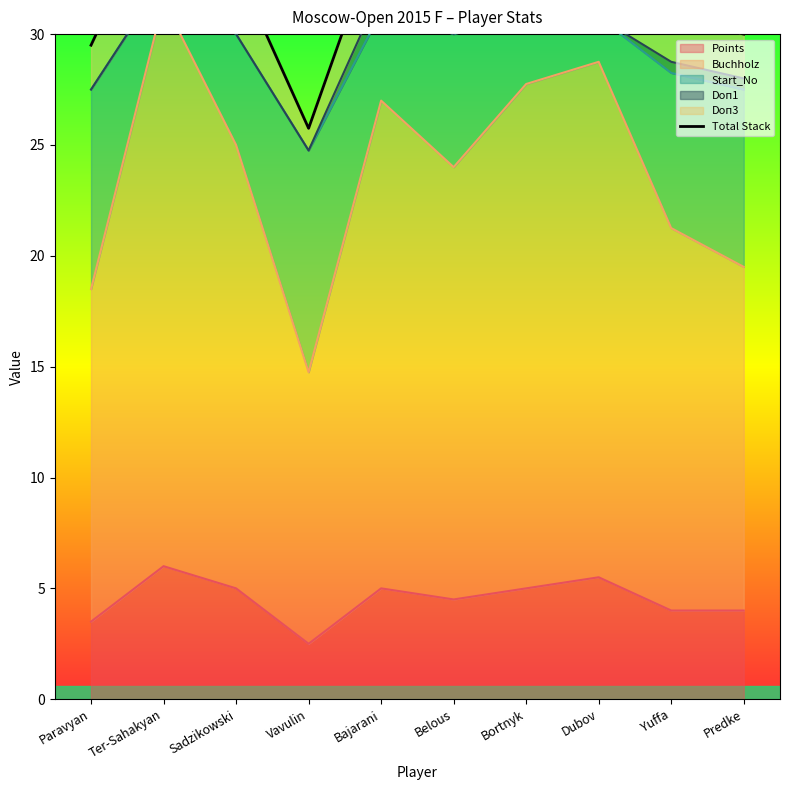

At which label is the value closest to 31?

Yuffa